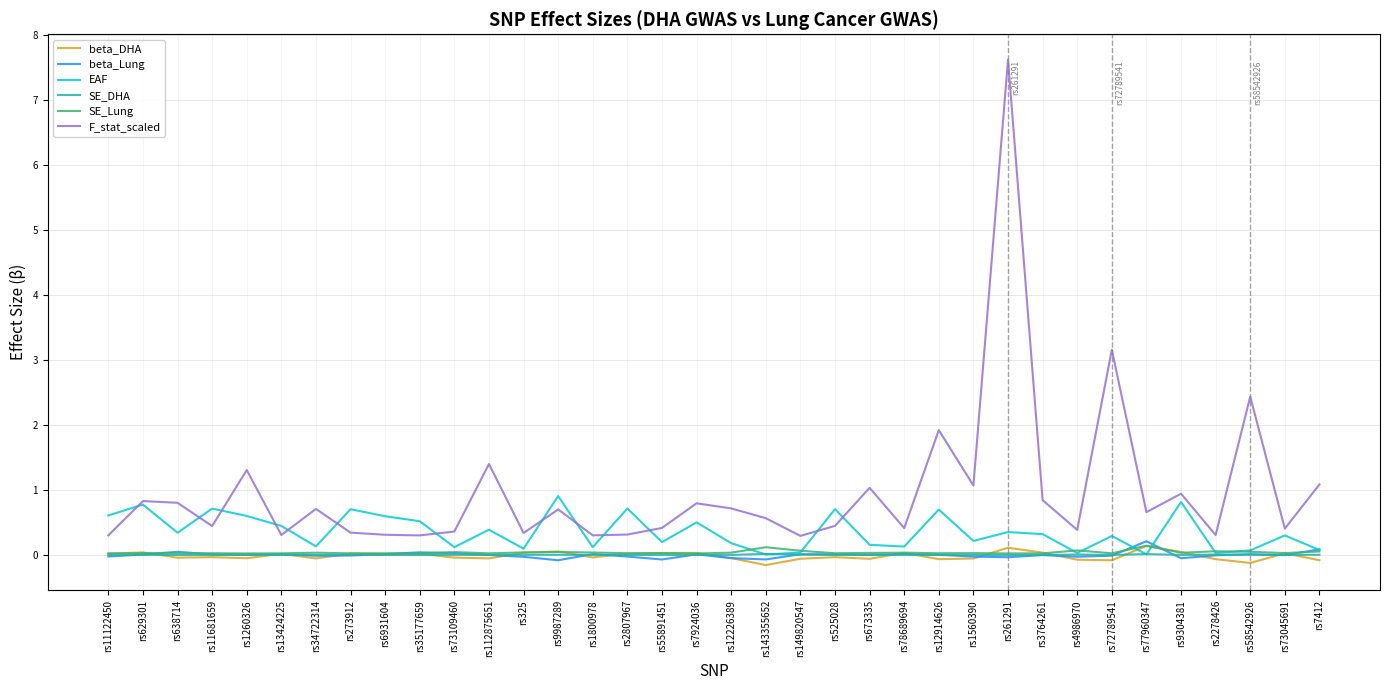

True or false: beta_DHA and EAF intersect in this chart.

True